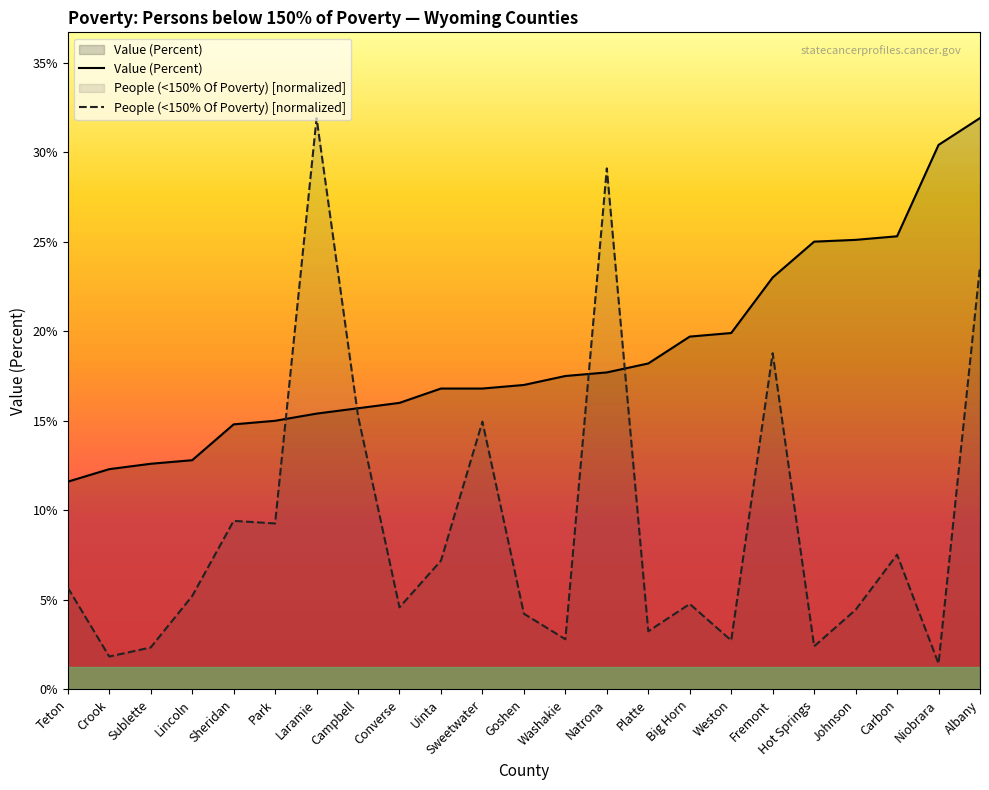

List the labels in order of Value (Percent) value, smallest first.

Teton, Crook, Sublette, Lincoln, Sheridan, Park, Laramie, Campbell, Converse, Uinta, Sweetwater, Goshen, Washakie, Natrona, Platte, Big Horn, Weston, Fremont, Hot Springs, Johnson, Carbon, Niobrara, Albany